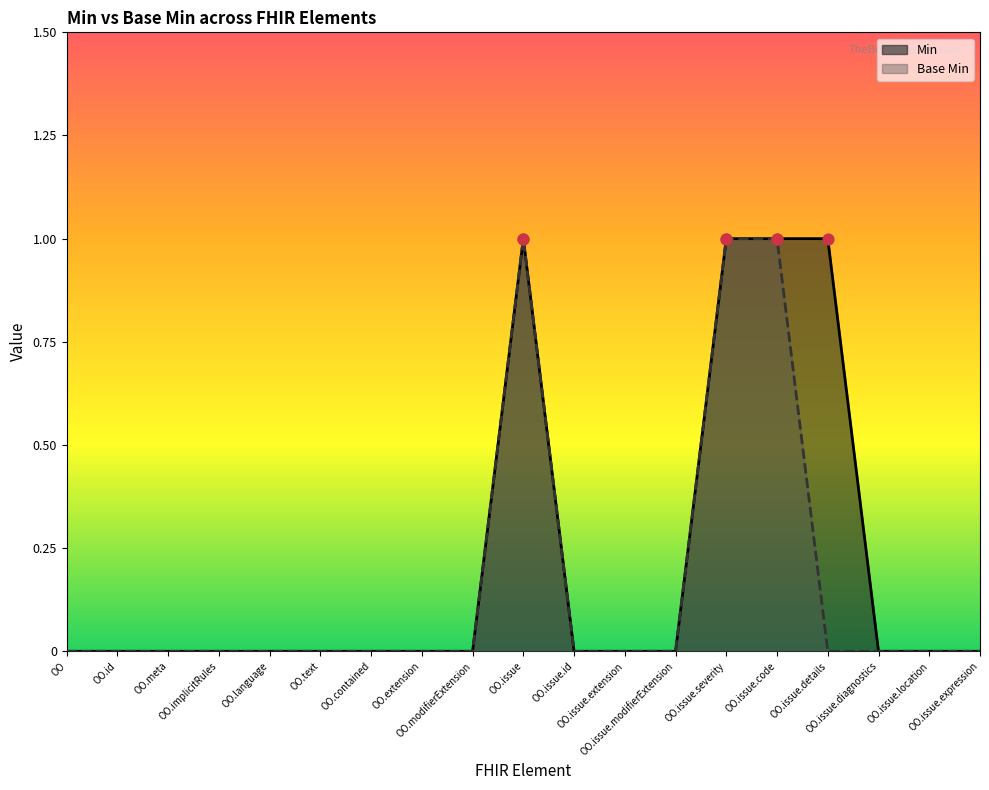

What is the total value across all series at OO.issue.severity?

2